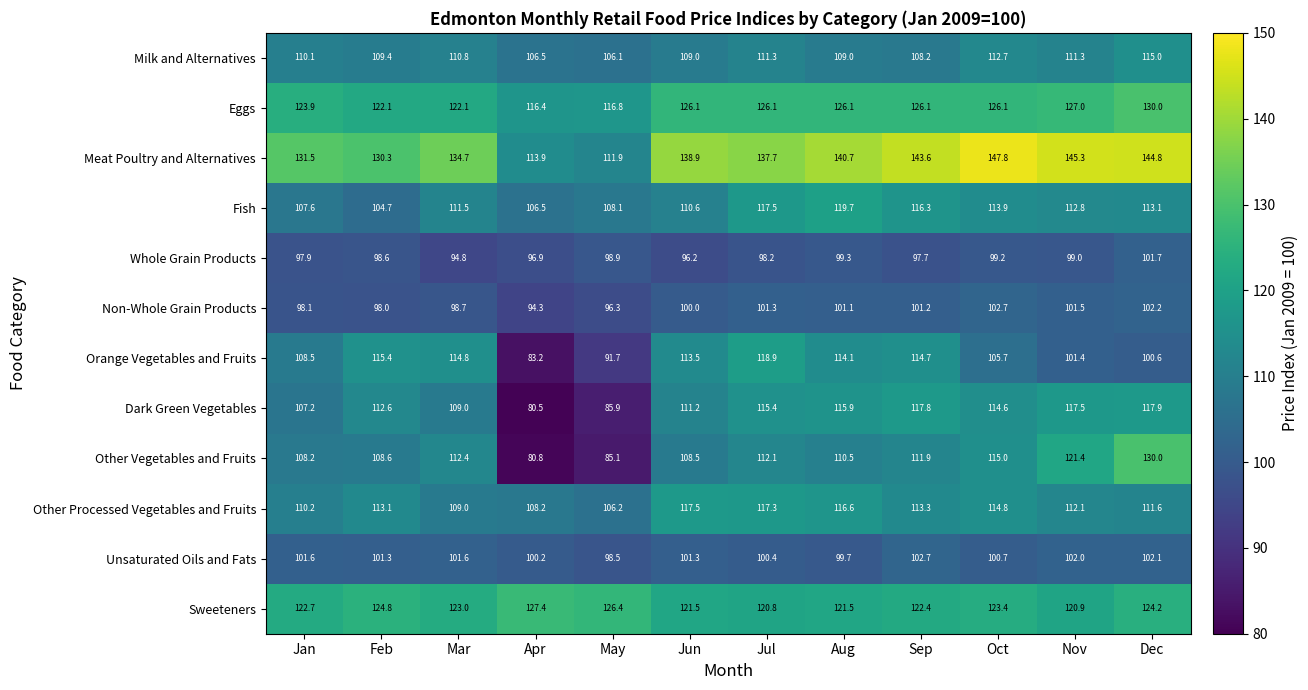

What is the smallest value displayed?

80.5